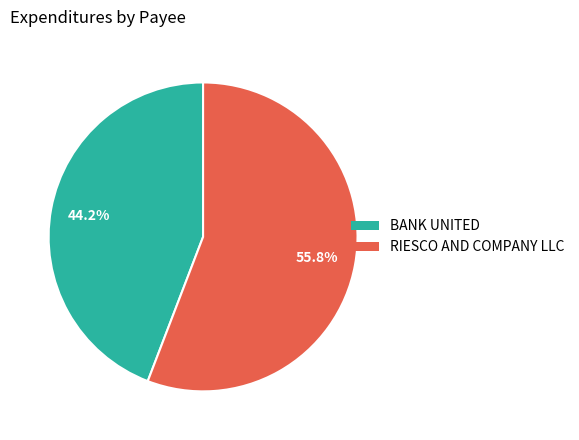

Which slice is the smallest?

BANK UNITED